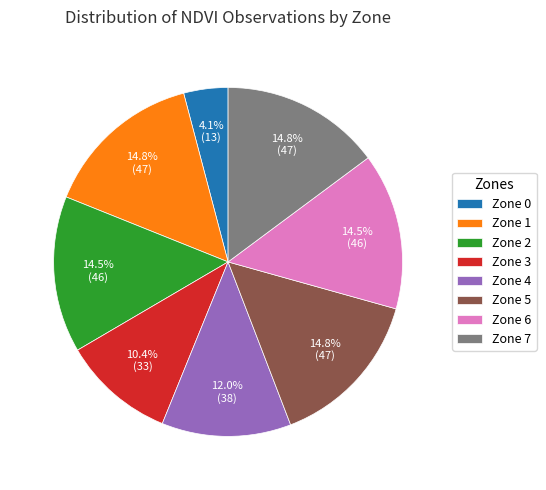

Which has a higher value, Zone 5 or Zone 4?

Zone 5